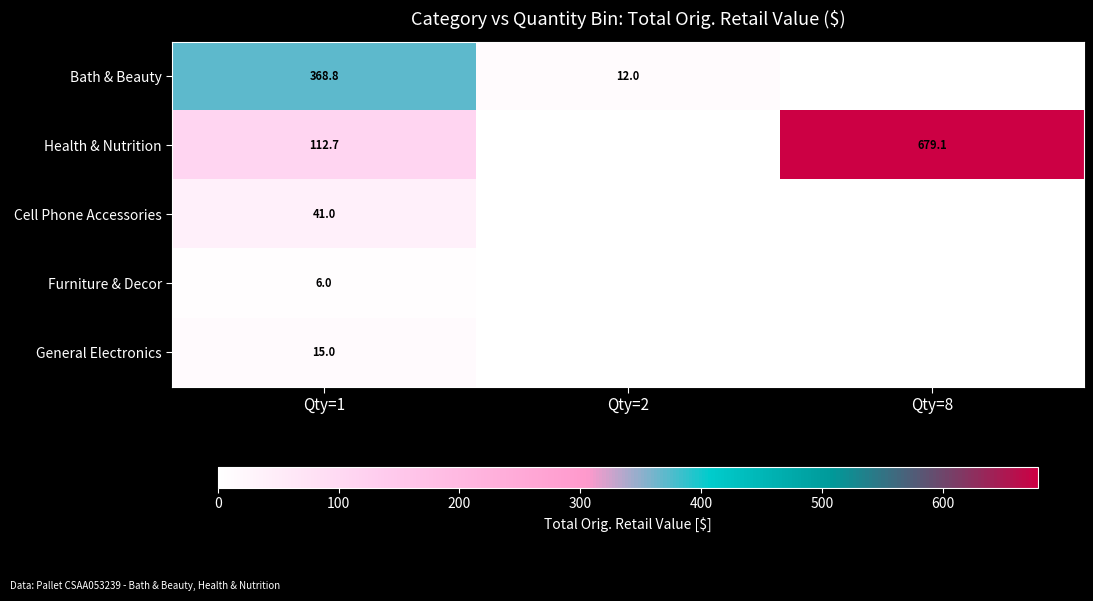

Is the value of Health & Nutrition at Qty=8 greater than the value of Bath & Beauty at Qty=1?

Yes